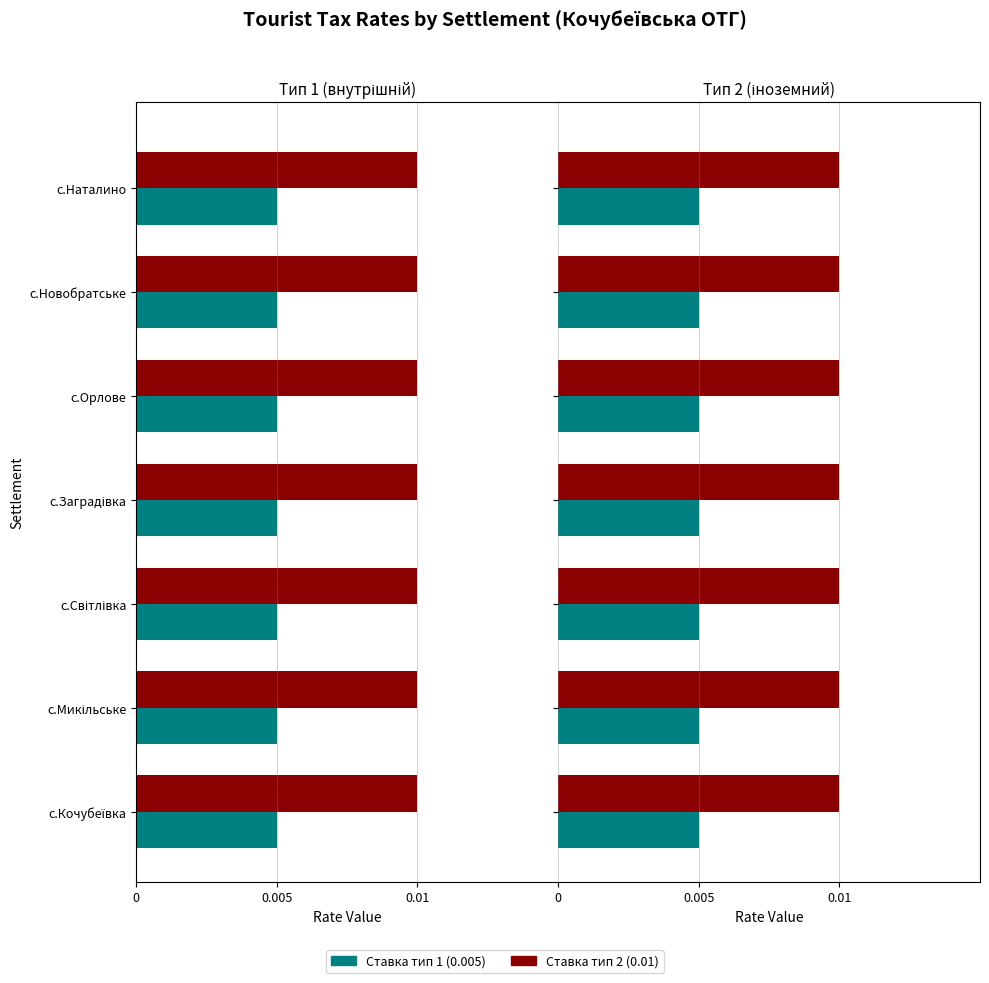

What is the sum of all internal_type1 values?

0.1